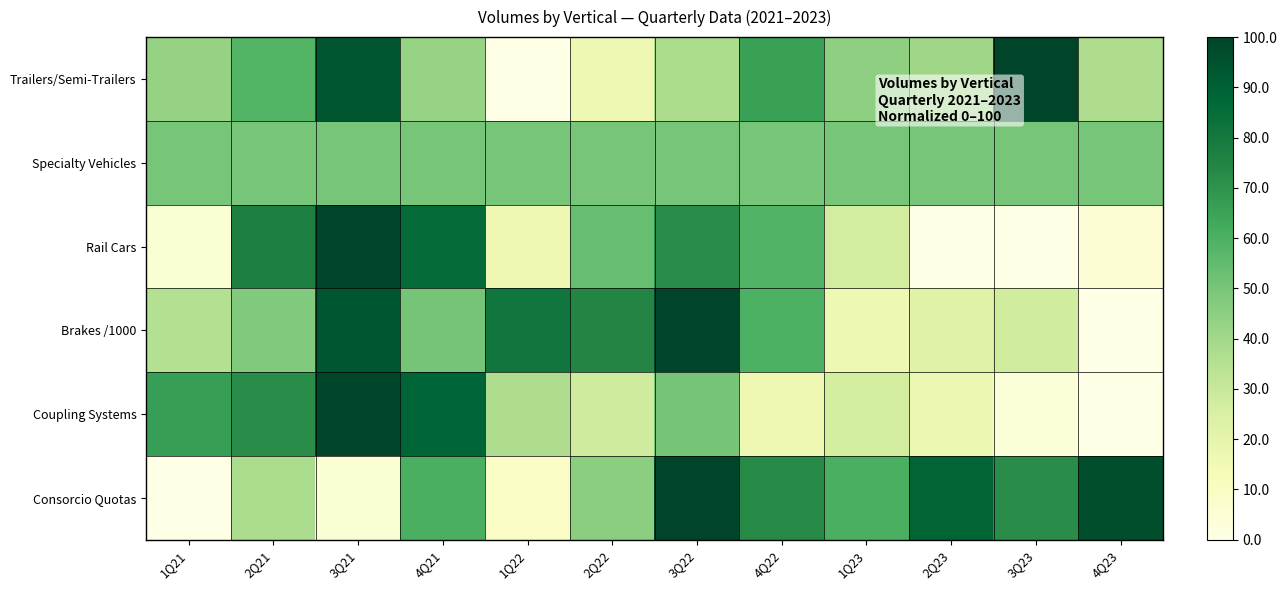

Reading left to right, transcribe all the data shown in this chart.

Trailers/Semi-Trailers: 1Q21=43.3	2Q21=58.1	3Q21=93.5	4Q21=42.9	1Q22=0.0	2Q22=15.7	3Q22=37.5	4Q22=65.5	1Q23=44.6	2Q23=40.7	3Q23=100.0	4Q23=36.8
Specialty Vehicles: 1Q21=50.0	2Q21=50.0	3Q21=50.0	4Q21=50.0	1Q22=50.0	2Q22=50.0	3Q22=50.0	4Q22=50.0	1Q23=50.0	2Q23=50.0	3Q23=50.0	4Q23=50.0
Rail Cars: 1Q21=5.3	2Q21=77.2	3Q21=100.0	4Q21=86.0	1Q22=15.8	2Q22=53.8	3Q22=71.9	4Q22=58.5	1Q23=26.9	2Q23=0.0	3Q23=0.0	4Q23=4.7
Brakes /1000: 1Q21=35.2	2Q21=48.0	3Q21=93.6	4Q21=50.7	1Q22=81.1	2Q22=74.7	3Q22=100.0	4Q22=59.6	1Q23=16.8	2Q23=22.3	3Q23=27.4	4Q23=0.0
Coupling Systems: 1Q21=66.1	2Q21=72.0	3Q21=100.0	4Q21=88.0	1Q22=36.9	2Q22=27.8	3Q22=50.6	4Q22=16.1	1Q23=26.4	2Q23=17.0	3Q23=3.8	4Q23=0.0
Consorcio Quotas: 1Q21=0.0	2Q21=37.7	3Q21=5.1	4Q21=60.4	1Q22=9.1	2Q22=45.7	3Q22=100.0	4Q22=73.2	1Q23=60.5	2Q23=88.6	3Q23=72.2	4Q23=96.4